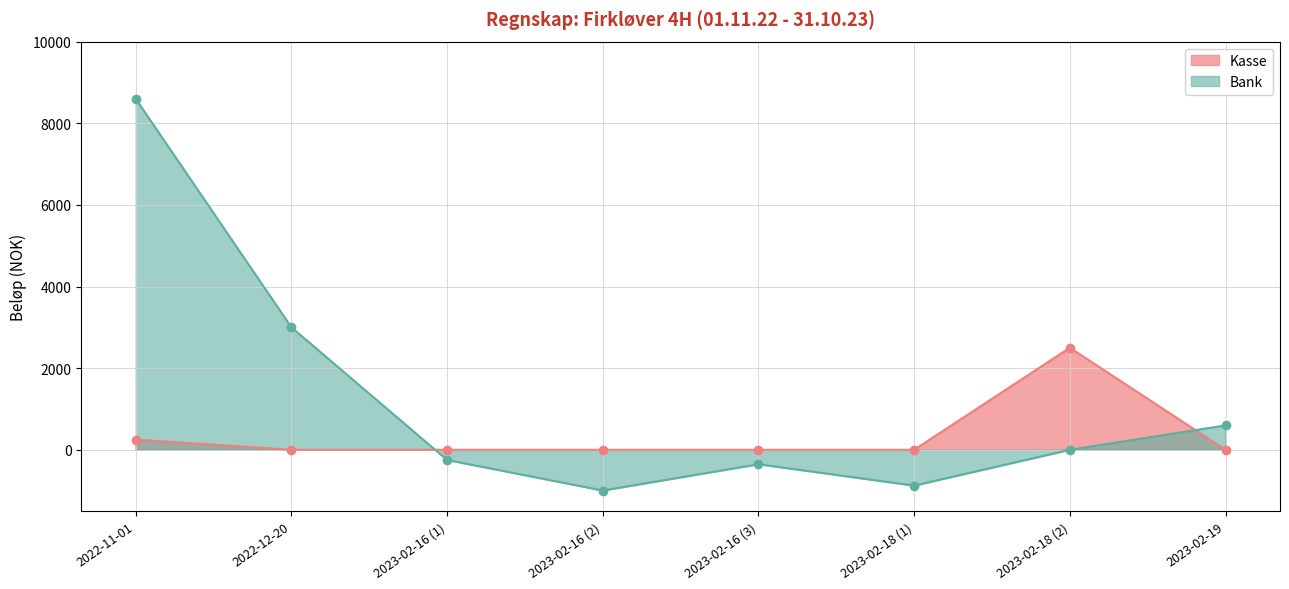

What are all the series names shown in the legend?

Kasse, Bank